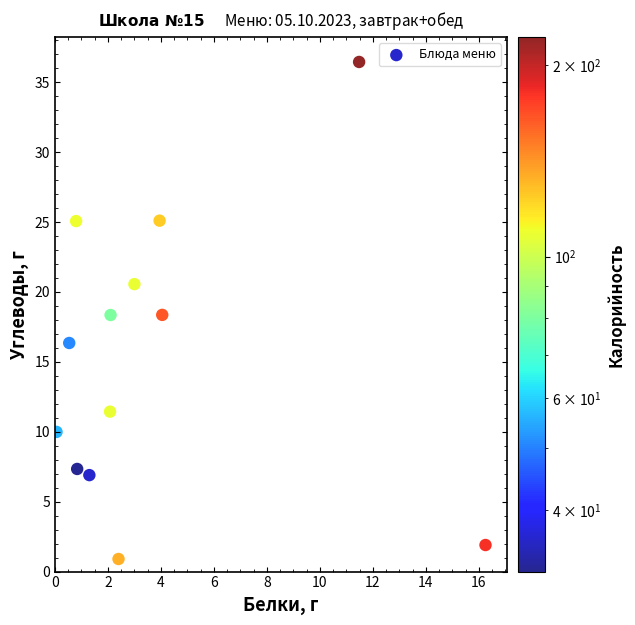

What is the range of X values (max minus min)?

16.2